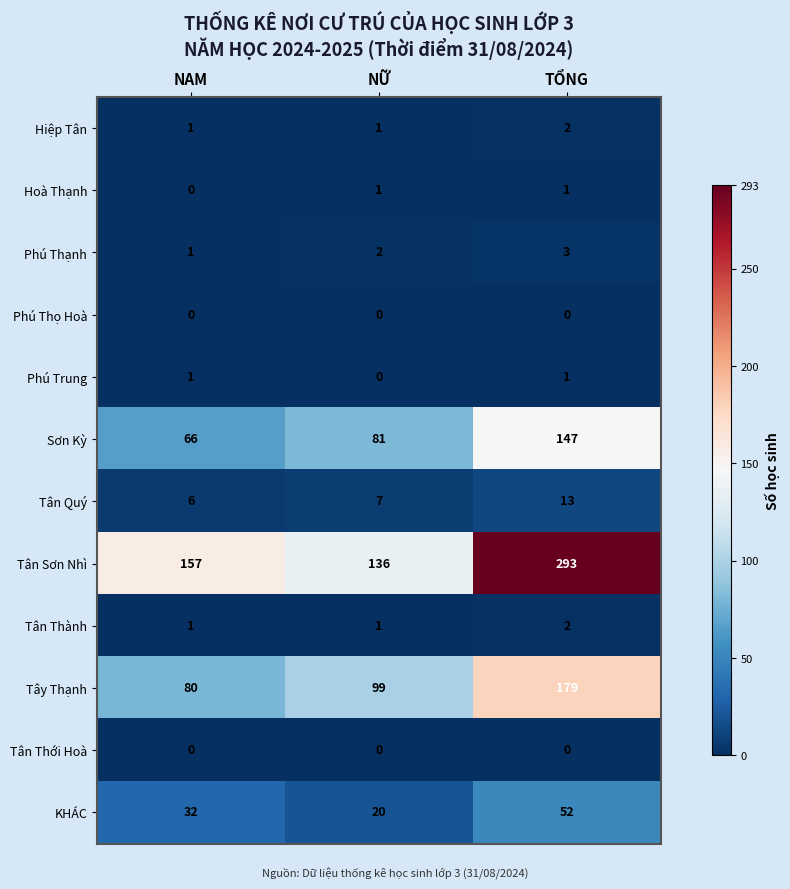

What is the greatest value displayed?

293